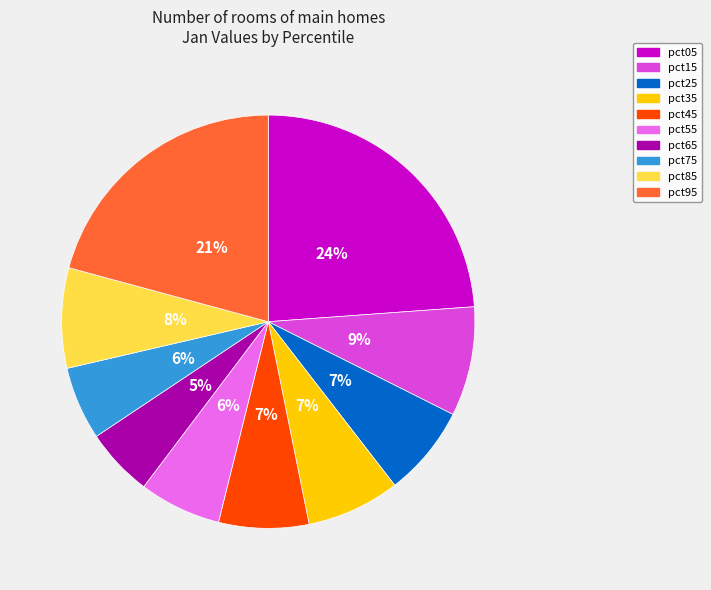

Is it true that pct95 is 9% of the pie?

False